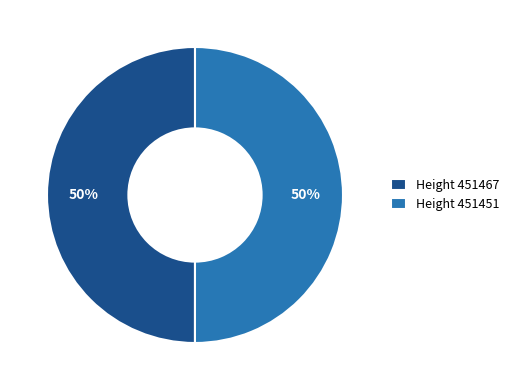

How many segments does this pie chart have?

2